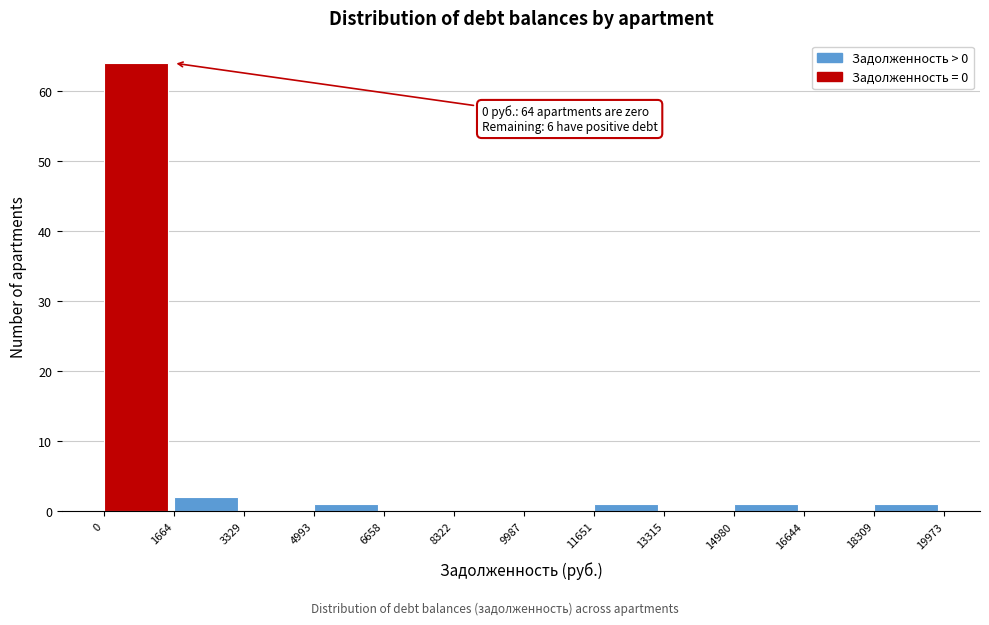

Over which range of the x-axis is the bar tallest?

0 to 1664